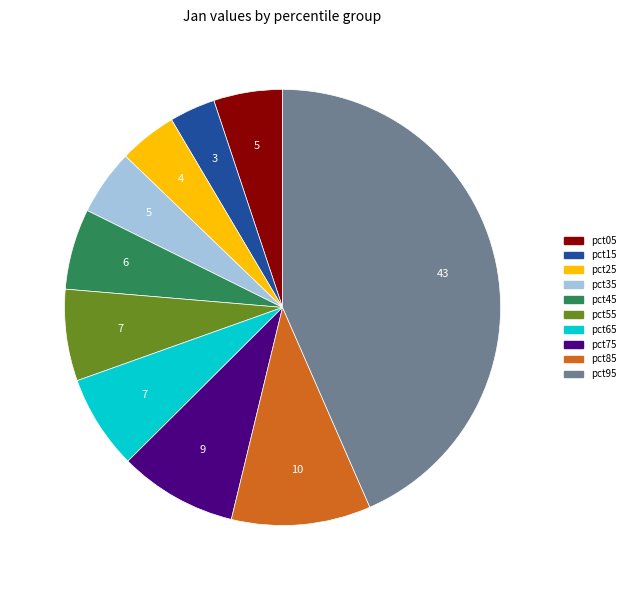

Does pct75 account for over 50% of the chart?

No